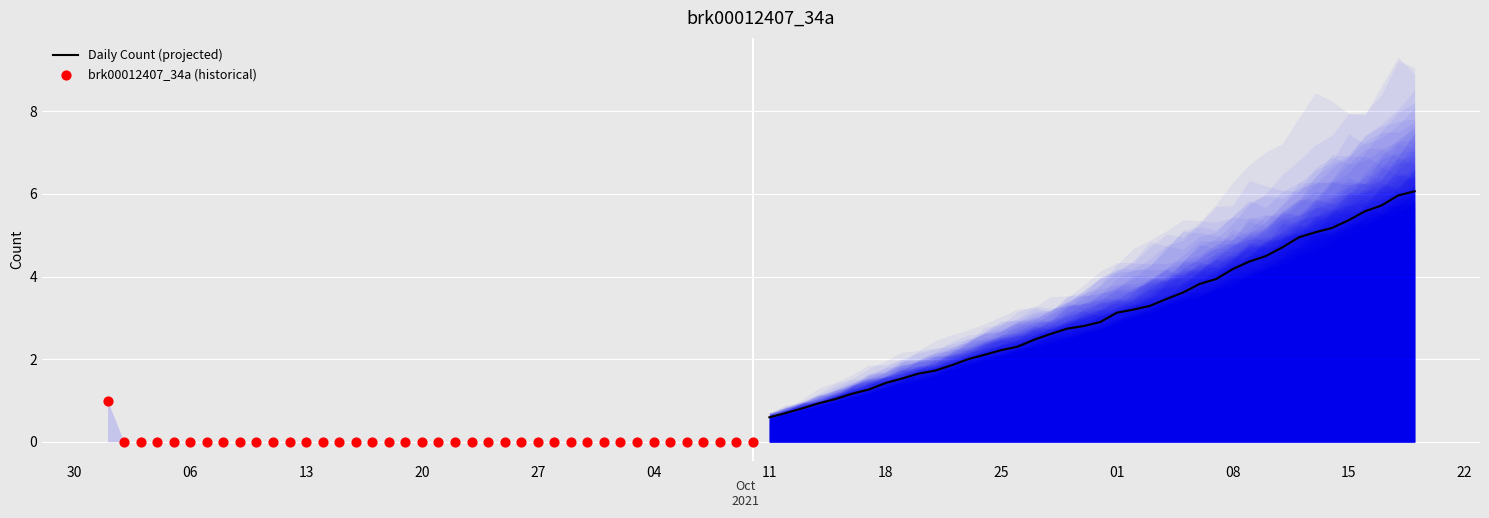

Which series reaches the maximum Y coordinate?

Daily Count (projected)